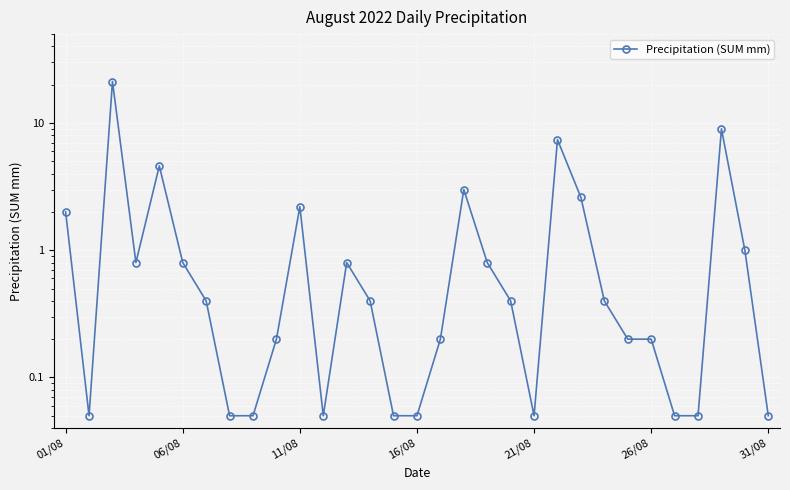

What is the average value?

1.9